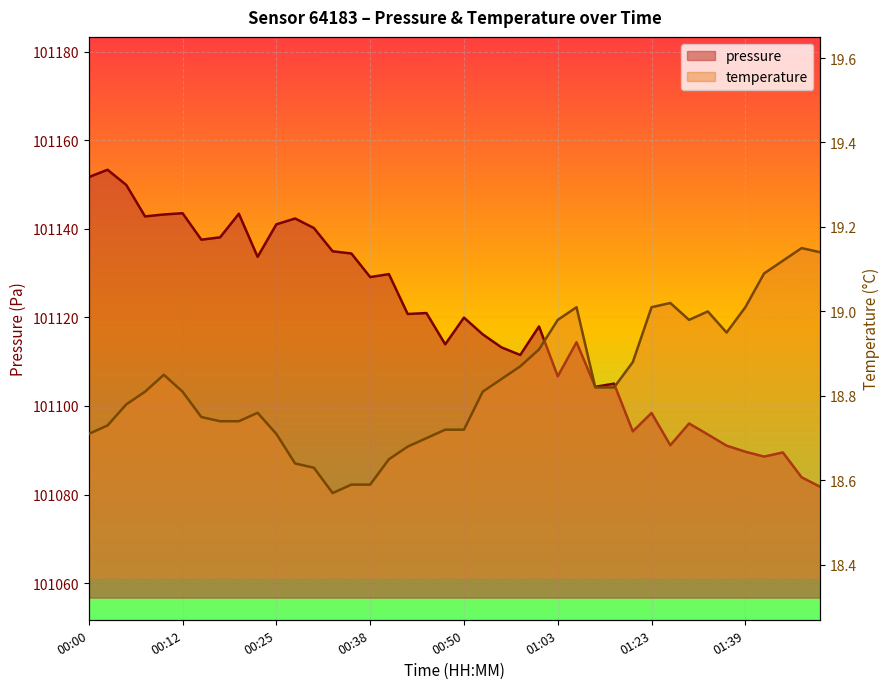

Reading left to right, list all the values displayed in this chart.

pressure: 00:00=101151.7	00:02=101153.3	00:05=101149.9	00:07=101142.8	00:10=101143.2	00:12=101143.5	00:15=101137.5	00:17=101138.1	00:20=101143.4	00:22=101133.7	00:25=101141.0	00:28=101142.3	00:30=101140.2	00:33=101134.9	00:35=101134.4	00:38=101129.1	00:40=101129.8	00:43=101120.8	00:45=101121.0	00:48=101113.9	00:50=101119.9	00:53=101116.2	00:55=101113.2	00:58=101111.5	01:00=101117.9	01:03=101106.7	01:05=101114.4	01:16=101104.3	01:18=101105.0	01:21=101094.2	01:23=101098.4	01:29=101091.1	01:32=101096.0	01:34=101093.6	01:37=101091.0	01:39=101089.7	01:42=101088.6	01:44=101089.5	01:47=101083.9	01:49=101081.7
temperature: 00:00=18.7	00:02=18.7	00:05=18.8	00:07=18.8	00:10=18.9	00:12=18.8	00:15=18.8	00:17=18.7	00:20=18.7	00:22=18.8	00:25=18.7	00:28=18.6	00:30=18.6	00:33=18.6	00:35=18.6	00:38=18.6	00:40=18.6	00:43=18.7	00:45=18.7	00:48=18.7	00:50=18.7	00:53=18.8	00:55=18.8	00:58=18.9	01:00=18.9	01:03=19.0	01:05=19.0	01:16=18.8	01:18=18.8	01:21=18.9	01:23=19.0	01:29=19.0	01:32=19.0	01:34=19.0	01:37=18.9	01:39=19.0	01:42=19.1	01:44=19.1	01:47=19.1	01:49=19.1